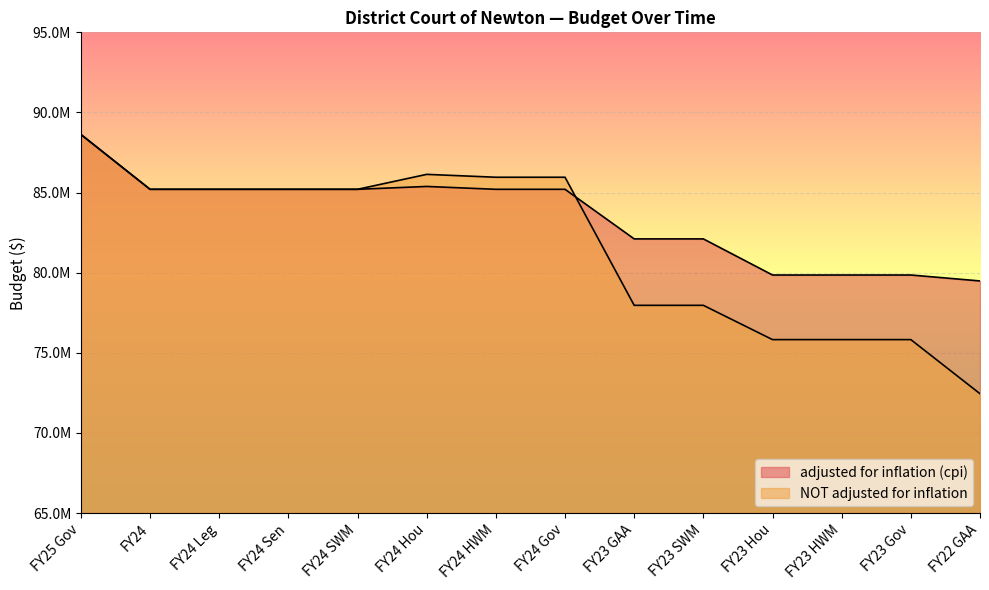

What is the highest value of the adjusted for inflation (cpi) series?

88626632